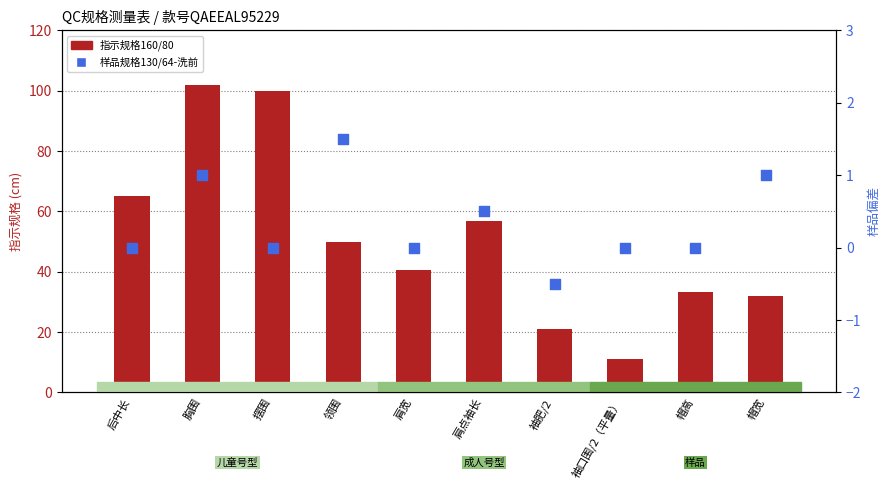

What are all the series names shown in the legend?

指示规格160/80, 样品规格130/64-洗前